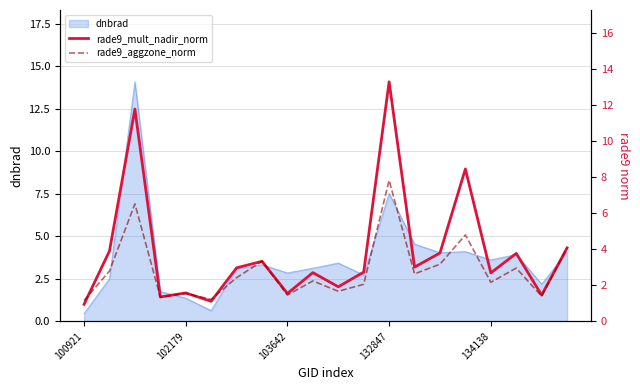

The value of rade9_aggzone_norm at 132847 is 7.8. True or false?

True